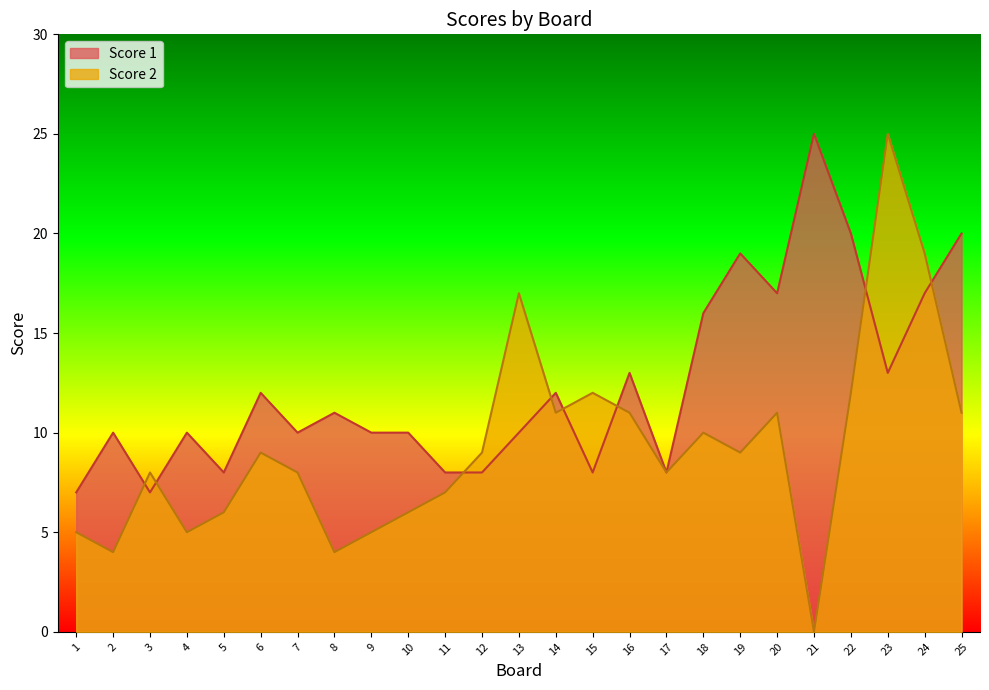

What is the value of the Score 1 point at the 25th from the left?

20